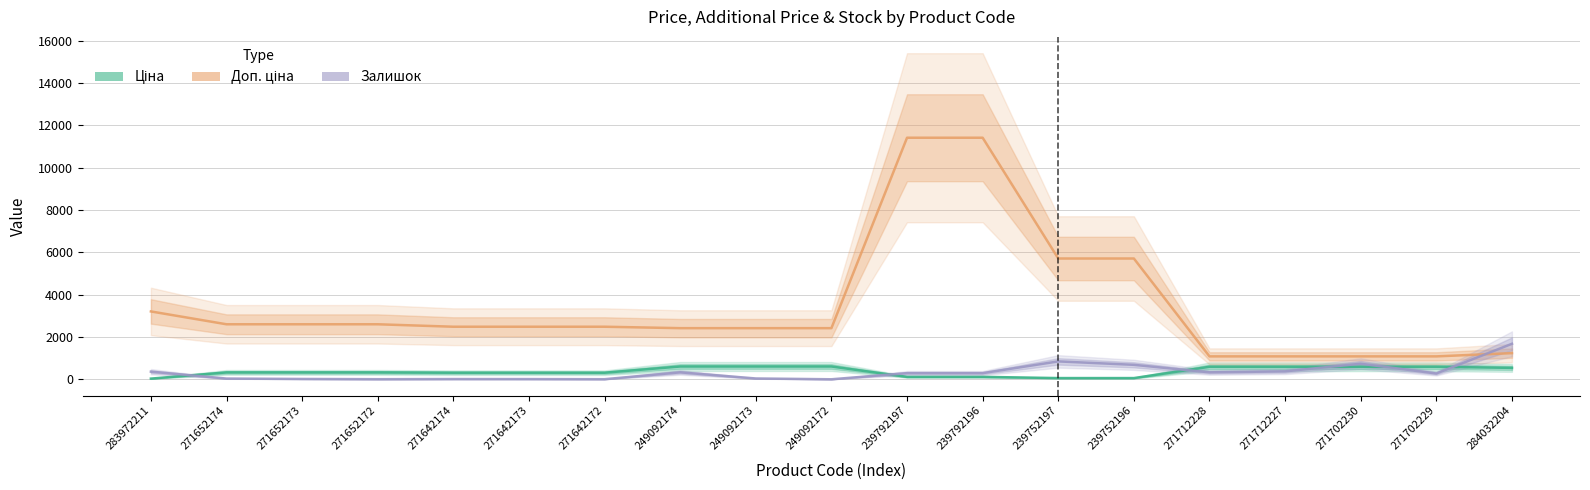

What is the difference between the second highest and minimum values in the Ціна series?

571.7